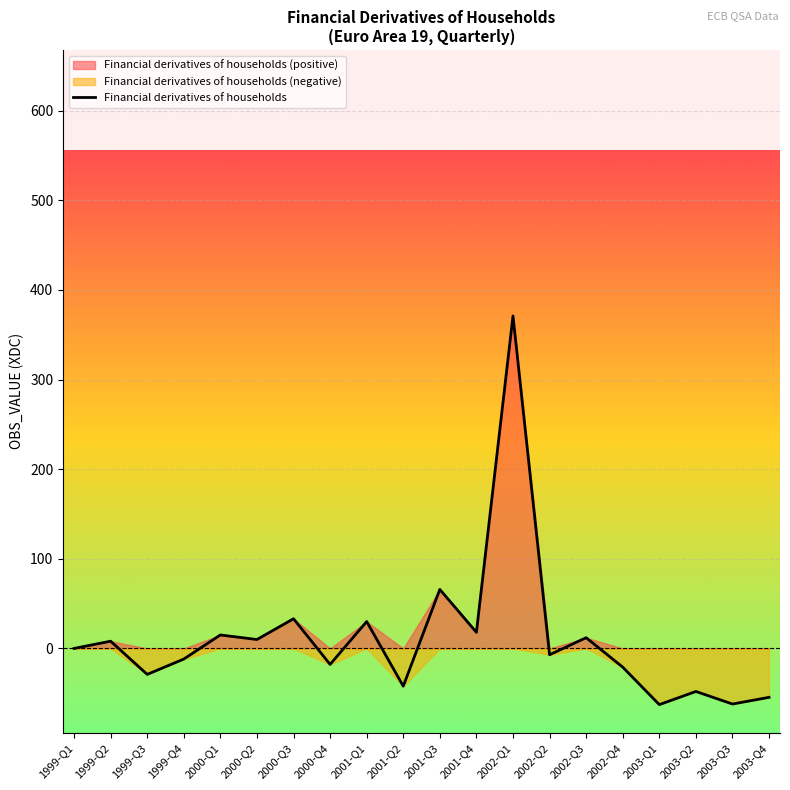

Reading right to left, extract all data points from this chart.

-54.6	-62.0	-48.0	-62.7	-20.9	11.9	-7.0	371.0	18.0	65.8	-42.1	30.0	-17.9	33.1	9.9	15.0	-11.9	-29.0	8.1	0.0